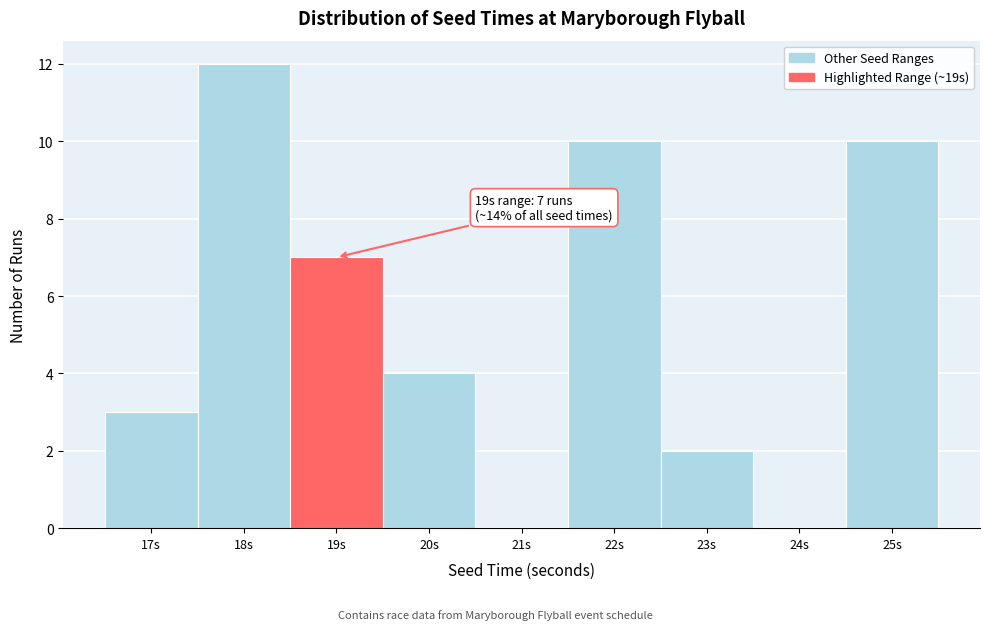

Which range on the x-axis has the tallest bar?

17.5 to 18.5